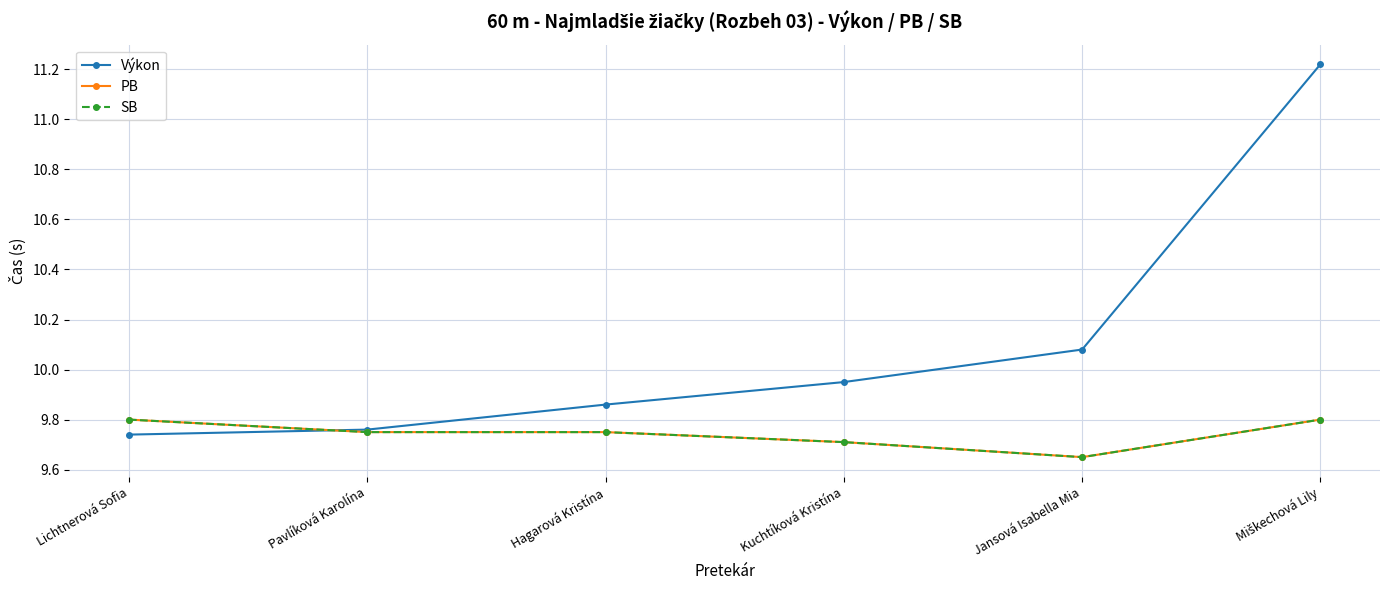

Rank the categories by Výkon value from lowest to highest.

Lichtnerová Sofia, Pavlíková Karolína, Hagarová Kristína, Kuchtíková Kristína, Jansová Isabella Mia, Miškechová Lily